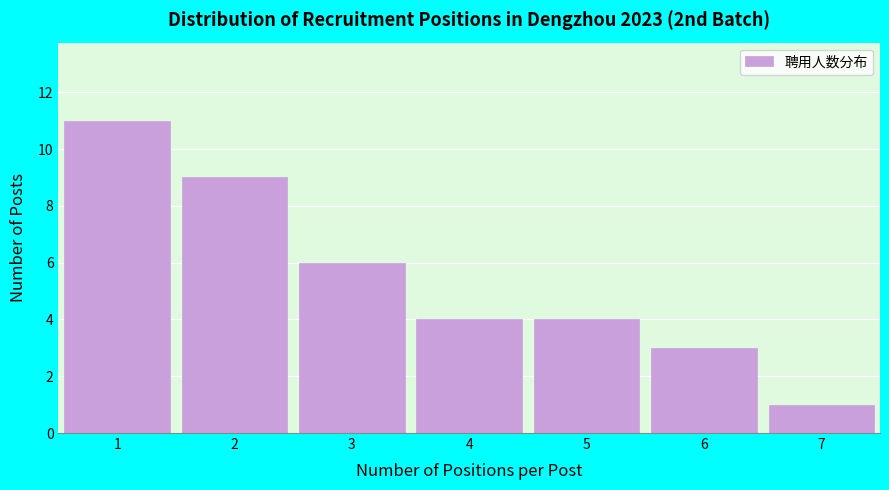

Reading left to right, transcribe this chart: for each bar, give the range it covers on the x-axis and its height. The values are not printed on the chart, so give them approximately, as read against the axis.

0.5 to 1.5: 11
1.5 to 2.5: 9
2.5 to 3.5: 6
3.5 to 4.5: 4
4.5 to 5.5: 4
5.5 to 6.5: 3
6.5 to 7.5: 1